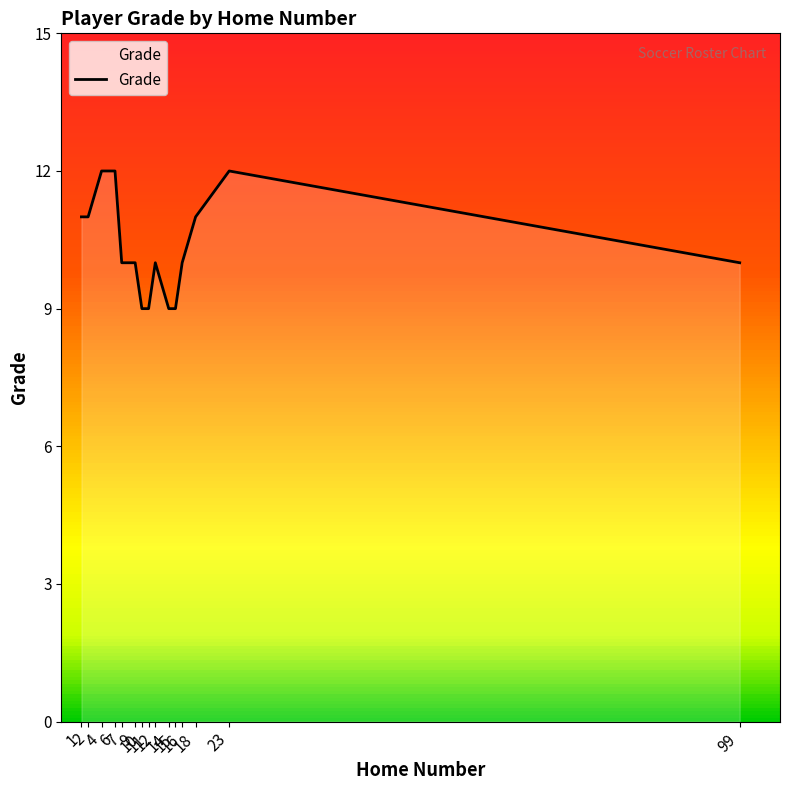

Does the chart have visible grid lines?

No